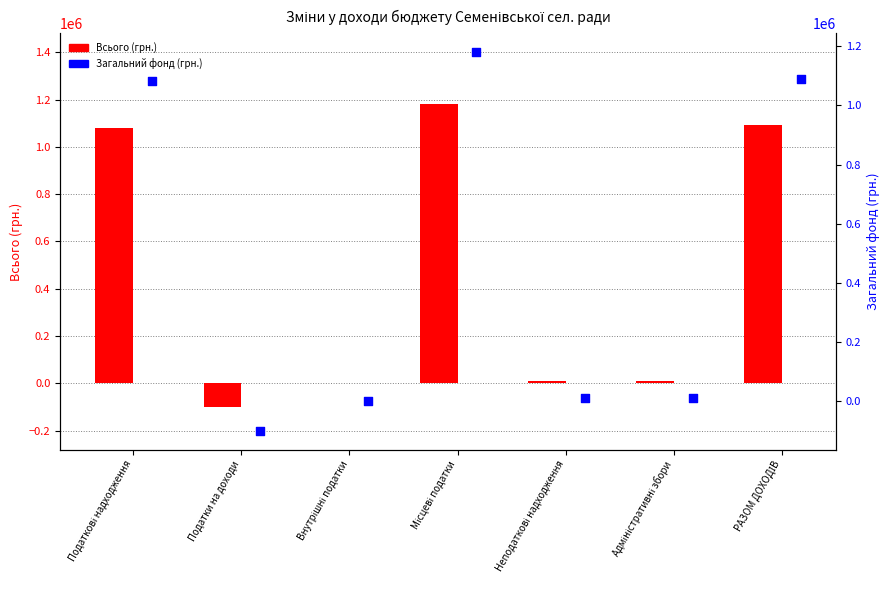

Which series has the largest Y range (max minus min)?

Всього (грн.)